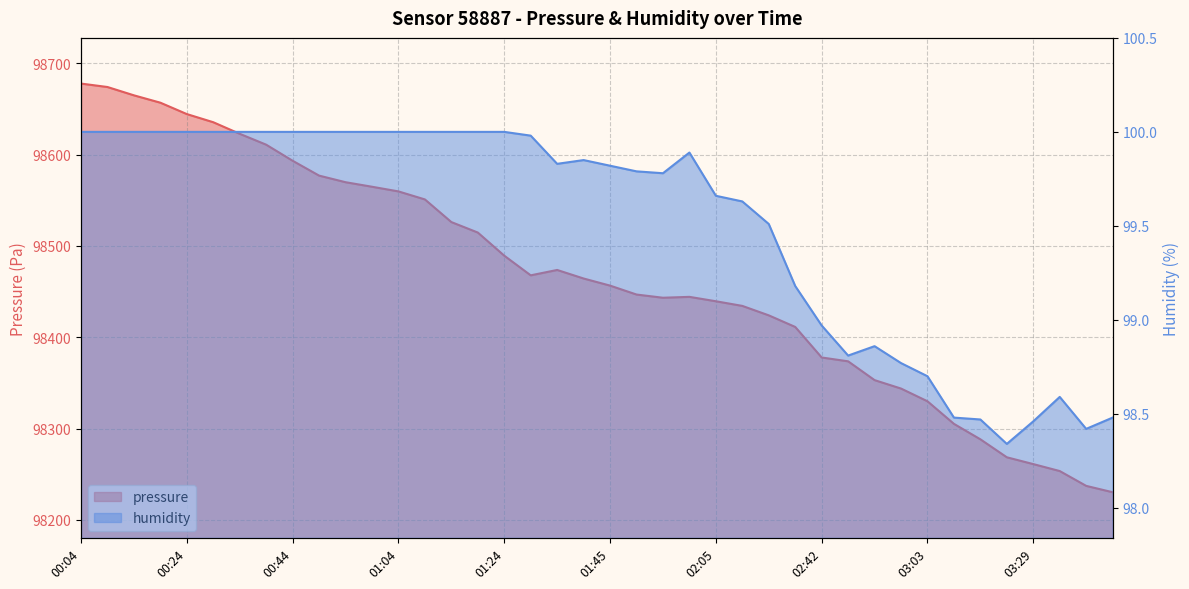

How many lines are shown in the chart?

2